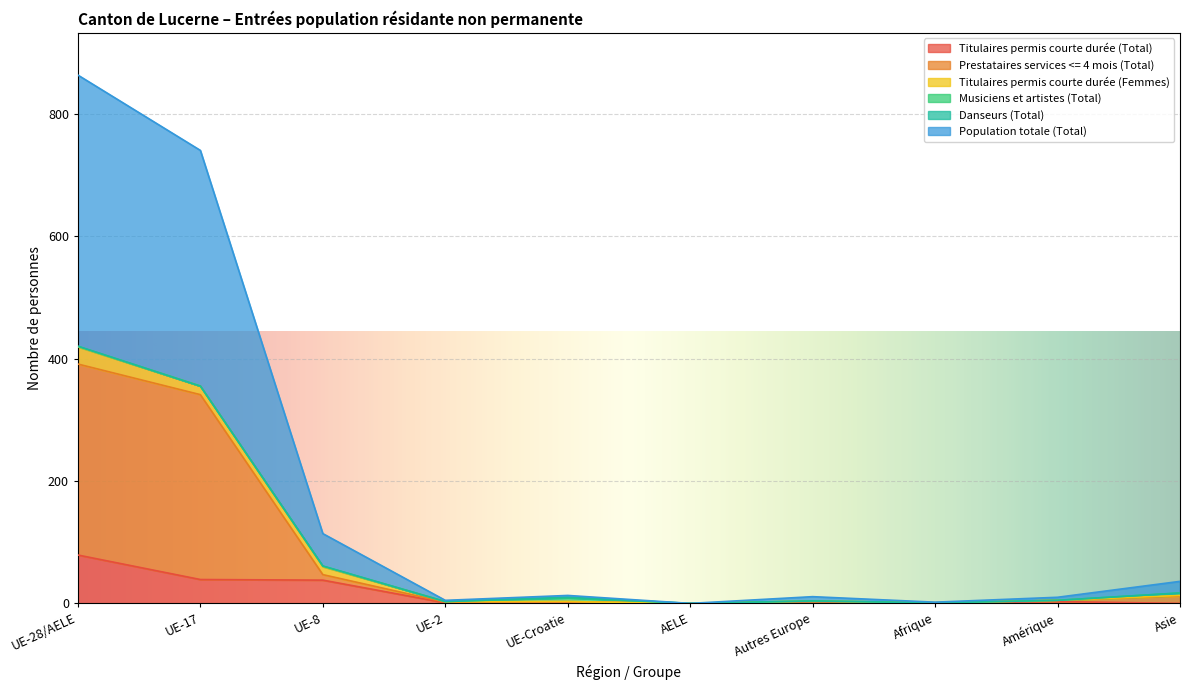

True or false: Population totale (Total) has a value of 863 at UE-28/AELE.

True